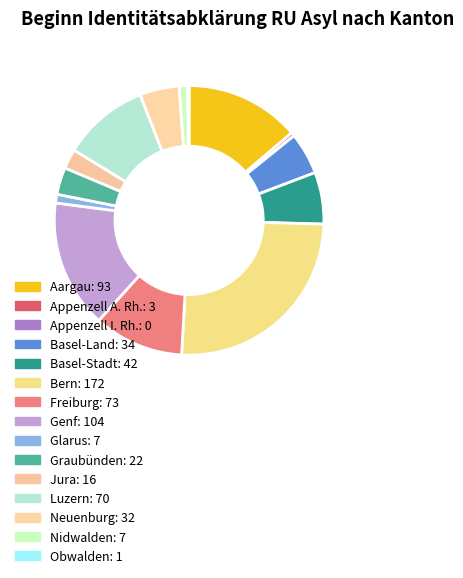

Is Appenzell A. Rh. the majority of the pie?

No